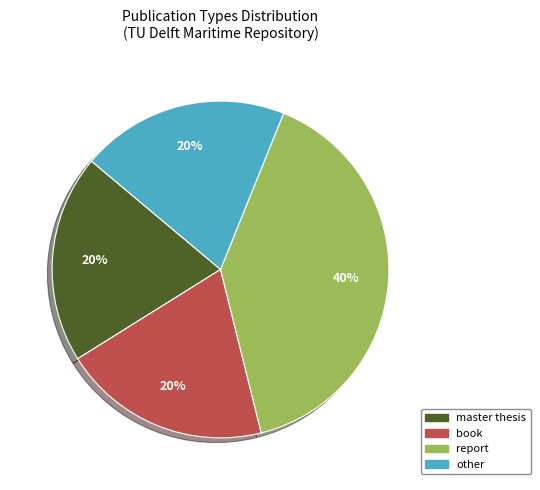

To the nearest percent, what is the average slice percentage?

25%